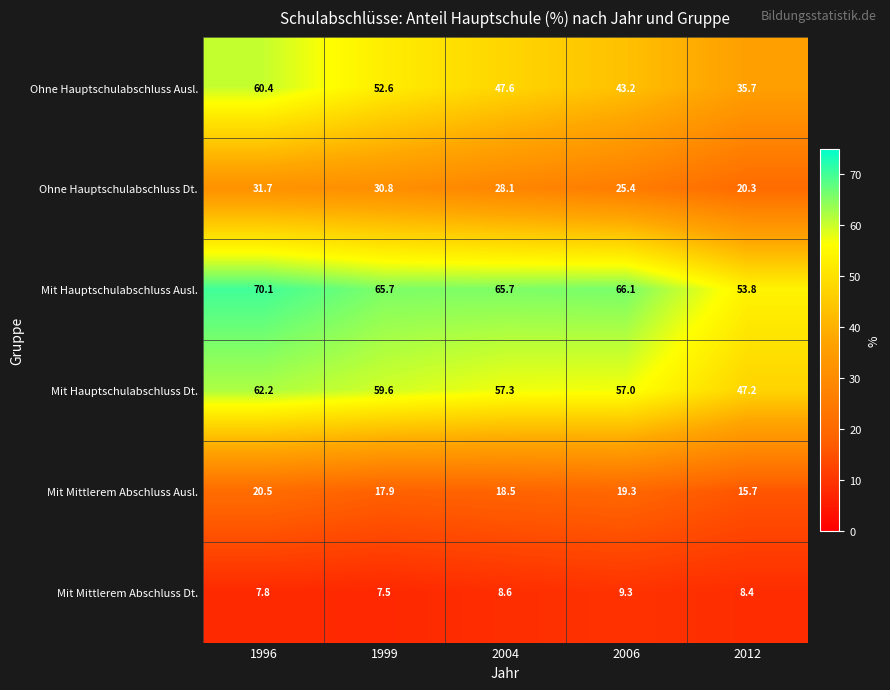

Is the value of Mit Mittlerem Abschluss Ausl. at 2012 greater than the value of Ohne Hauptschulabschluss Dt. at 2006?

No